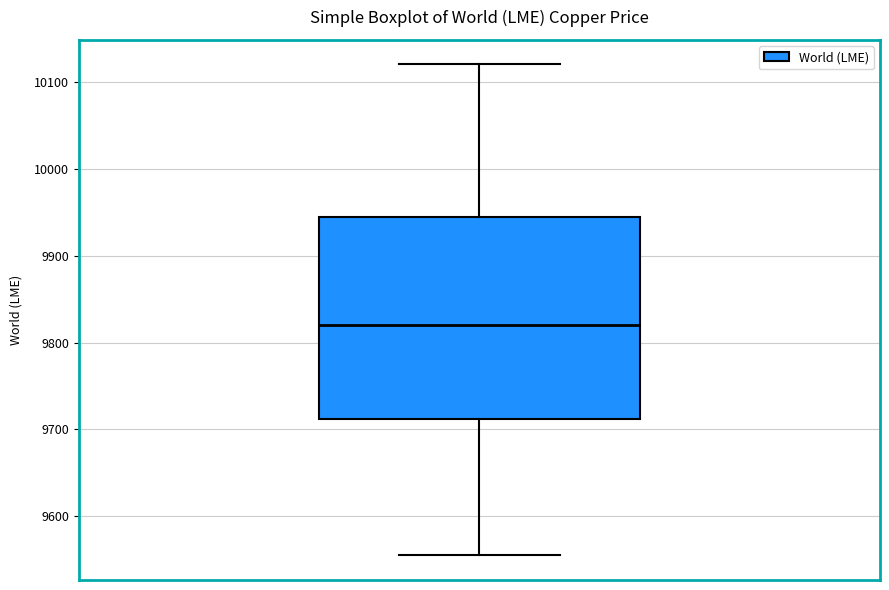

Read this box plot against the y-axis: the position of the median line, the range covered by the box, and the ends of both whiskers. The values are not printed on the chart, so give them approximately, as read against the axis.

median 9820, box 9710 to 9950, whiskers 9560 to 10120